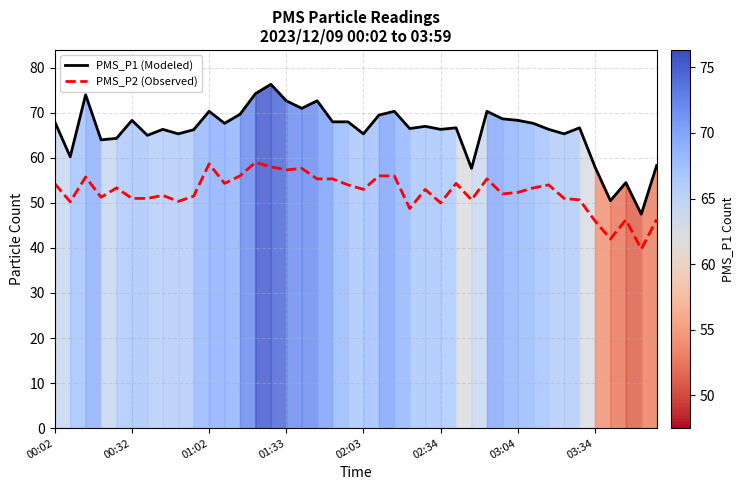

In PMS_P2 (Observed), how many points are higher than both neighbors (excluding endpoints)?

11